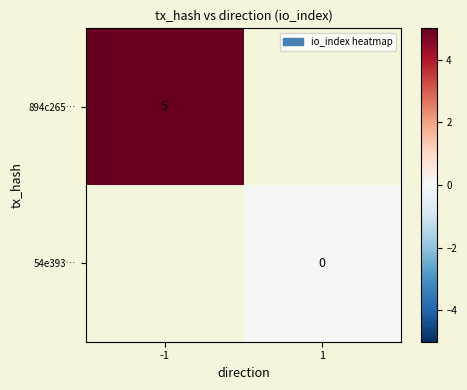

Is it true that 894c265… equals 1 at -1?

False